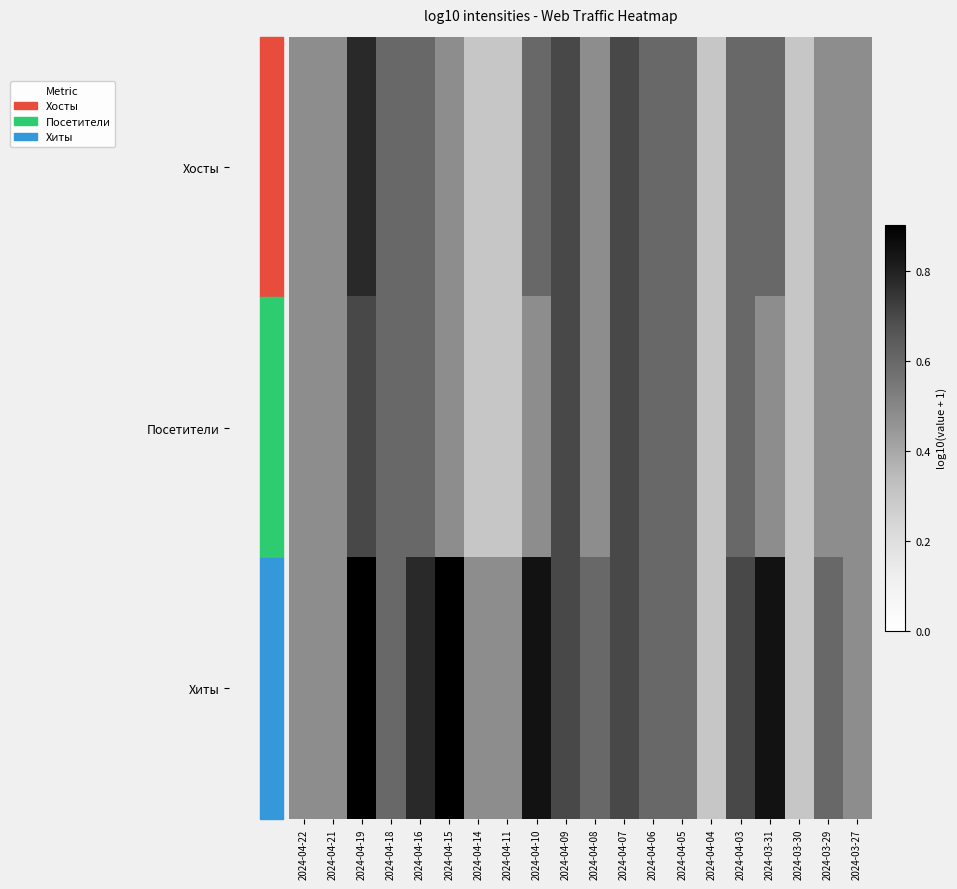

Rank the series by their maximum value, from highest to lowest.

Хиты, Хосты, Посетители